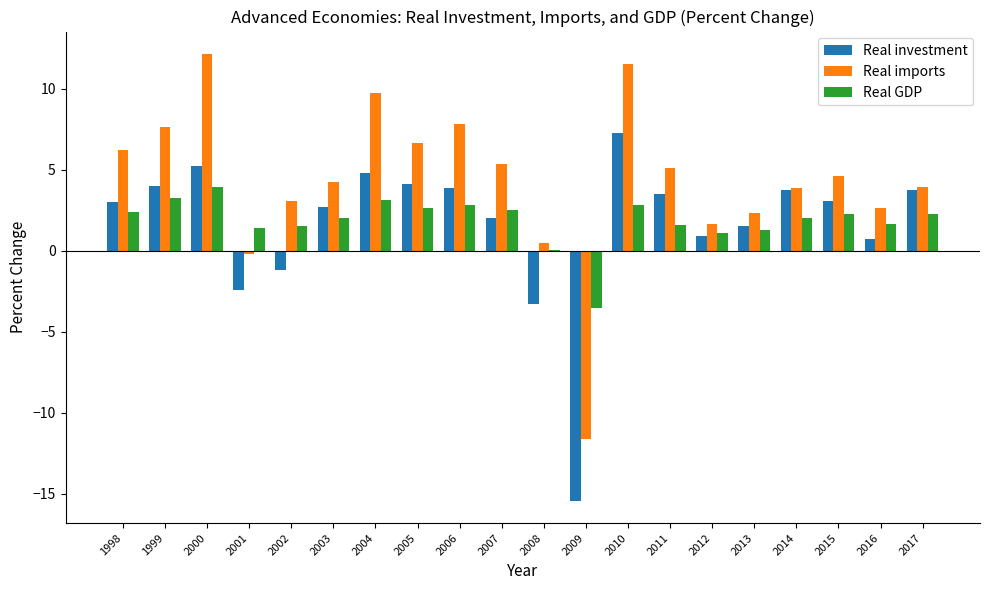

What is the approximate value of Real GDP at 2011?

1.6